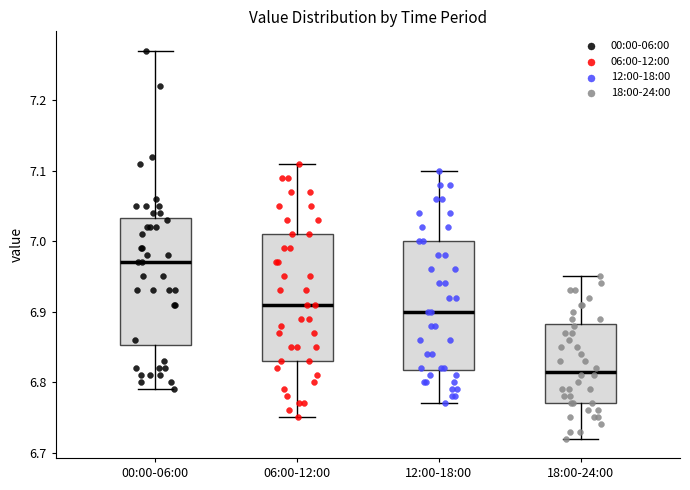

Which box's median line is the highest?

00:00-06:00